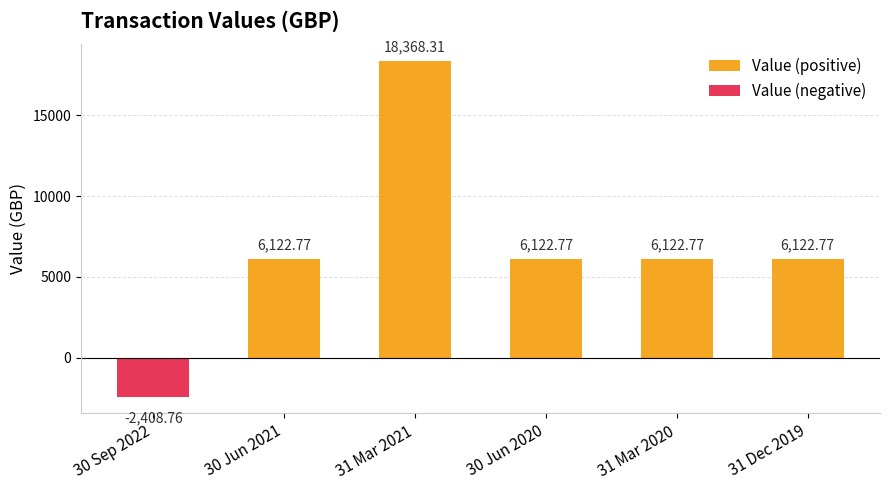

True or false: Value (negative) has a value of -4183.2 at 30 Sep 2022.

False